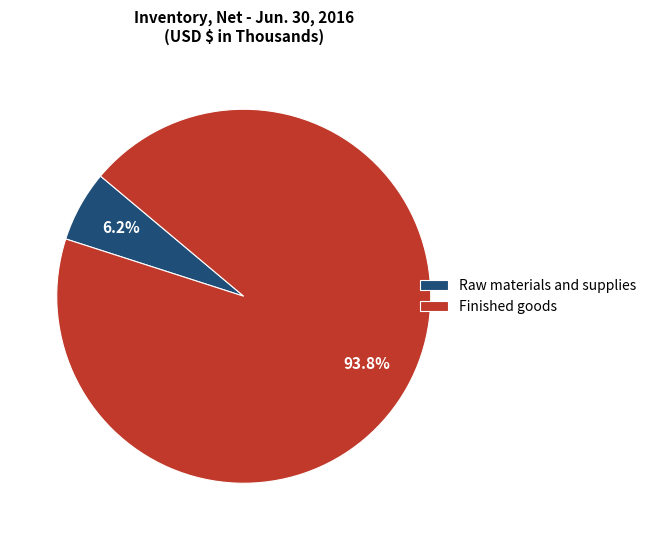

How many segments does this pie chart have?

2